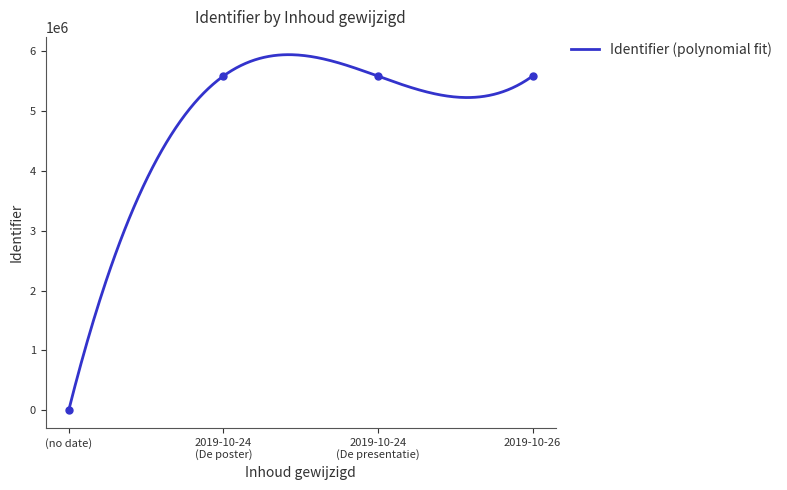

What is the difference between the maximum and second lowest values?

4